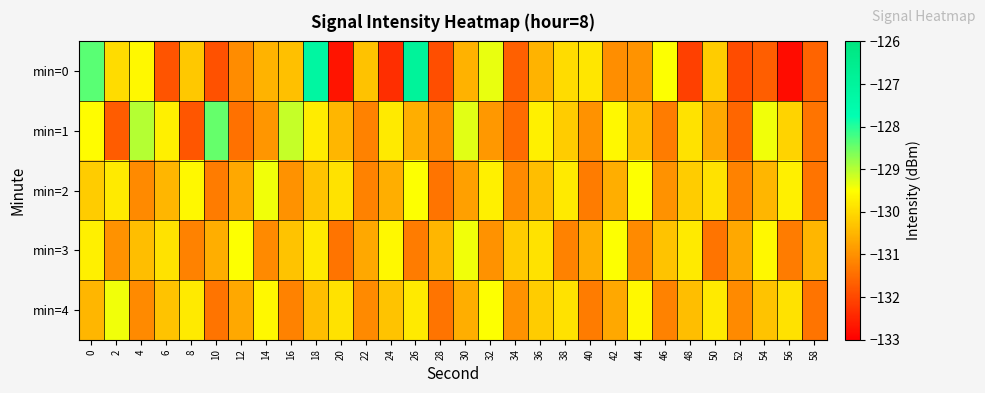

Which has a higher value, 38 or 34?

38